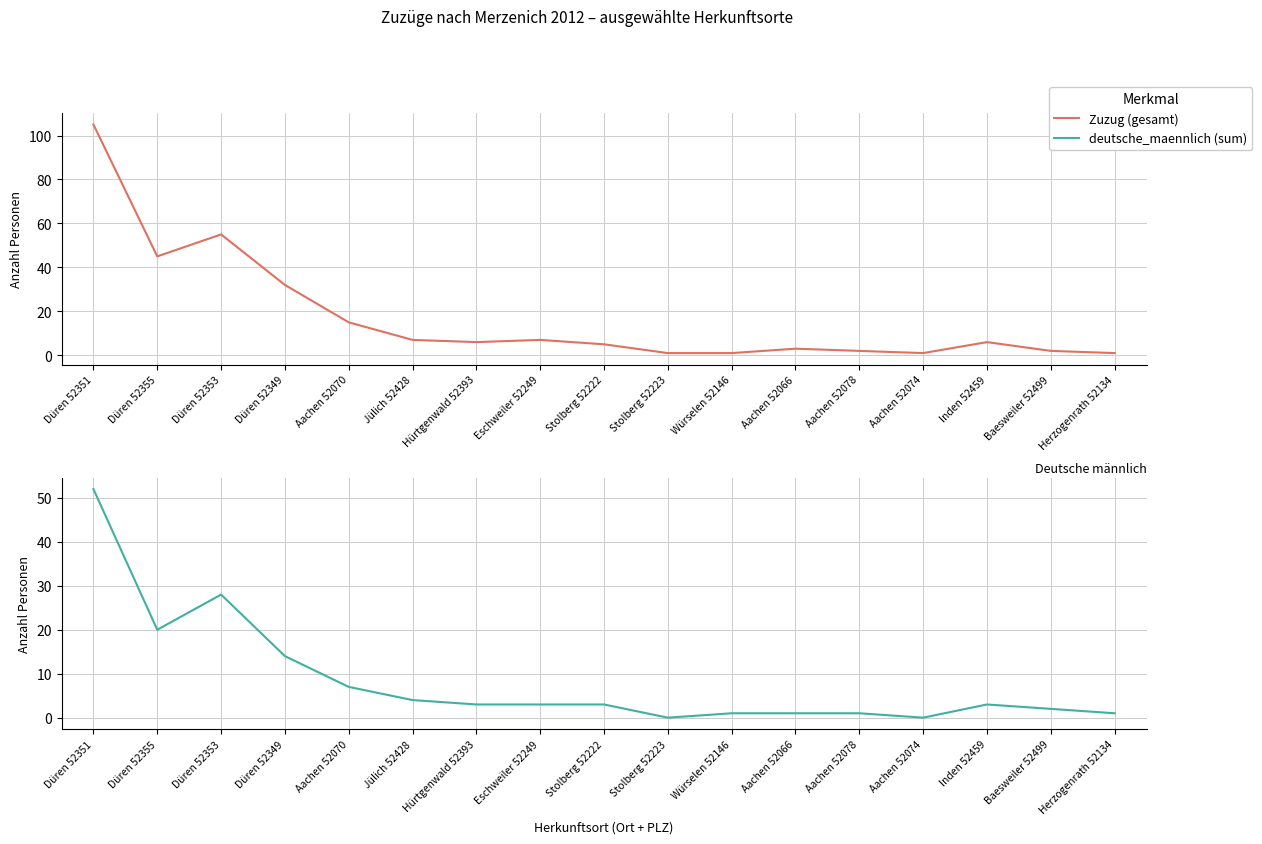

What is the difference between the maximum and minimum values in the deutsche_maennlich (sum) series?

52